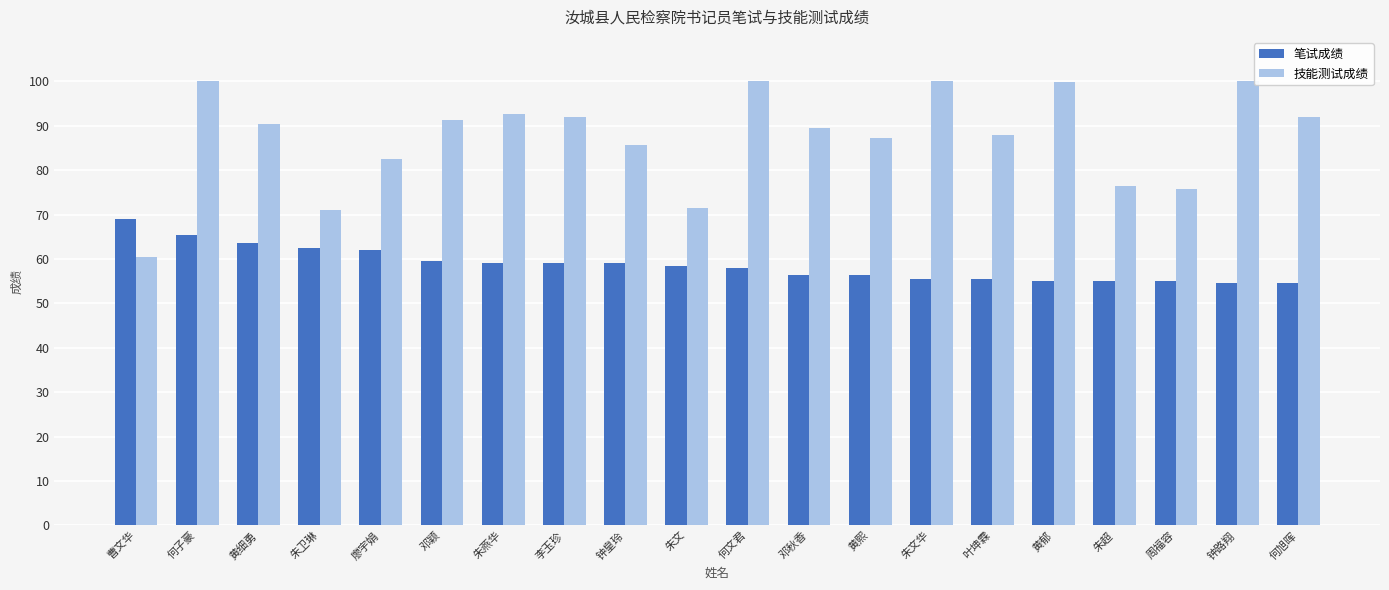

How many groups of bars are there?

20